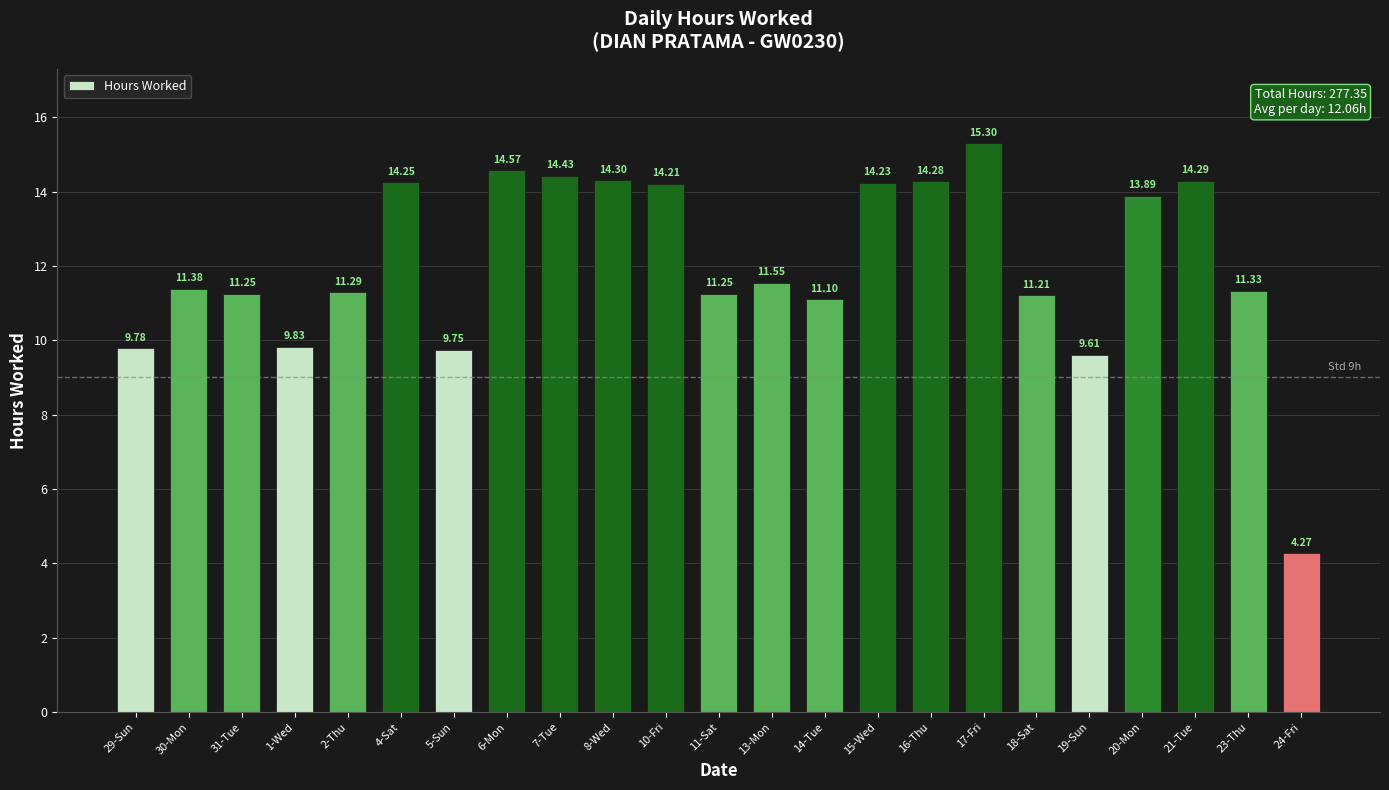

What is the label of the 19th bar from the right?

2-Thu